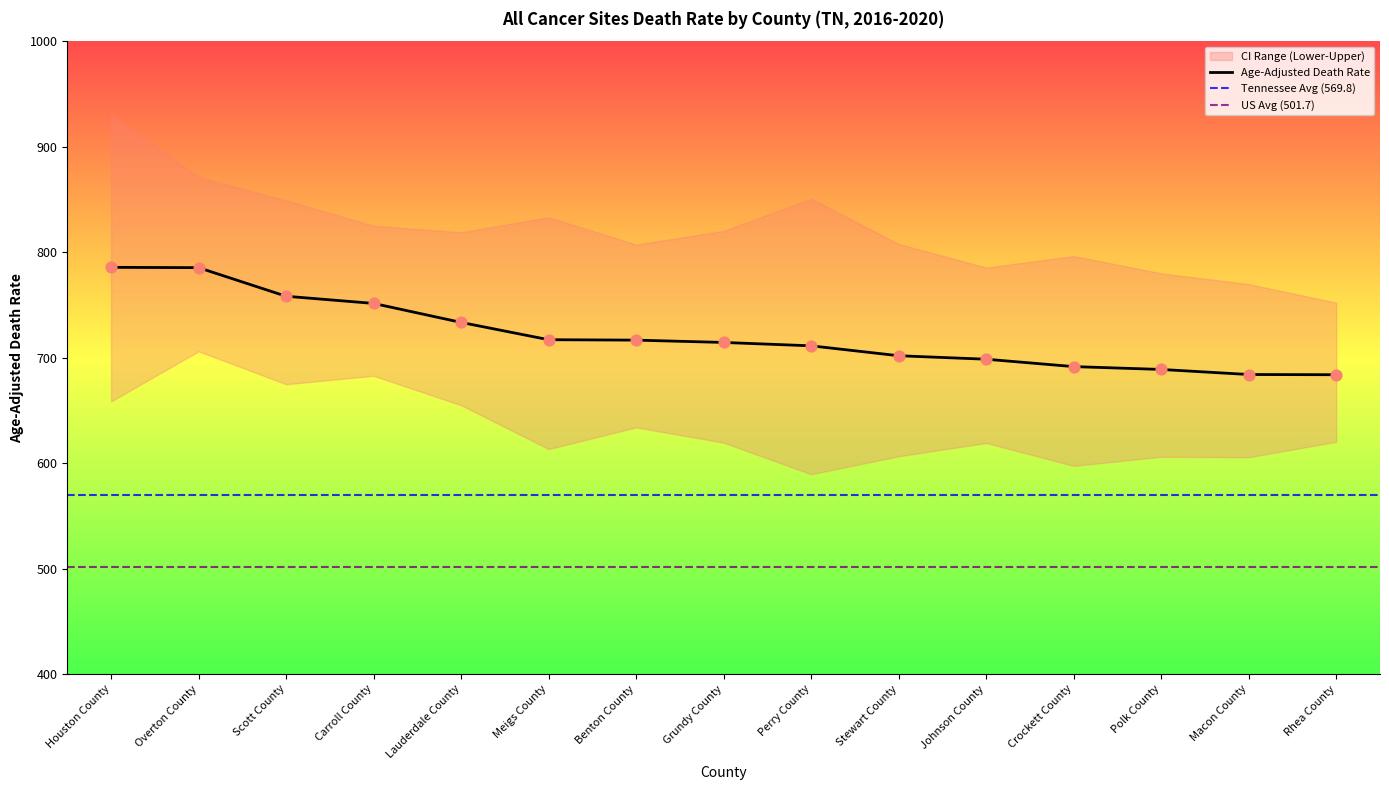

Is the value of Upper CI at Macon County greater than the value of Age-Adjusted Death Rate at Carroll County?

Yes